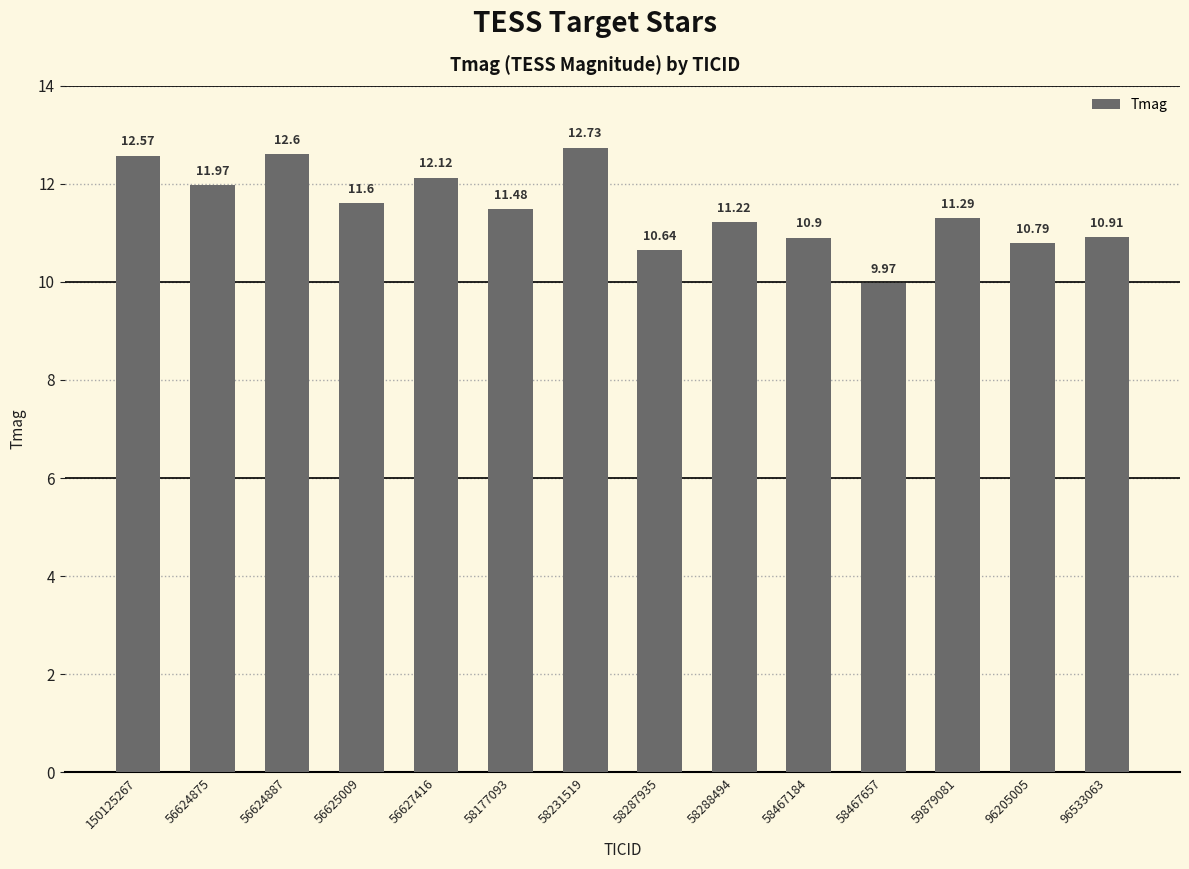

Reading left to right, what are all the values shown in this chart?

150125267=12.6	56624875=12.0	56624887=12.6	56625009=11.6	56627416=12.1	58177093=11.5	58231519=12.7	58287935=10.6	58288494=11.2	58467184=10.9	58467657=10.0	59879081=11.3	96205005=10.8	96533063=10.9